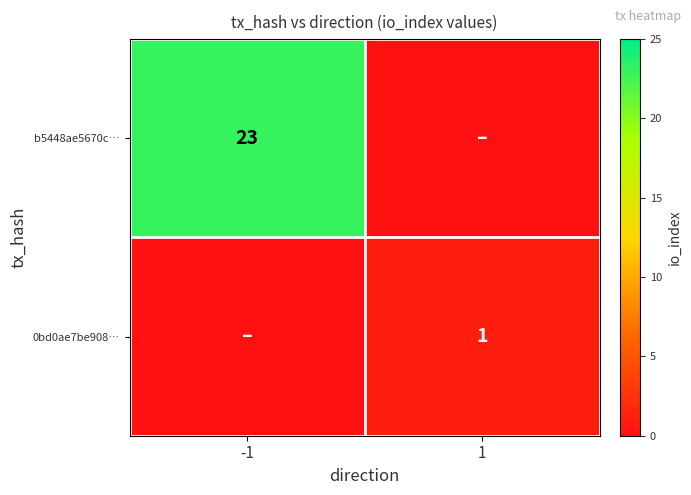

At how many categories does at least one series exceed 17?

1